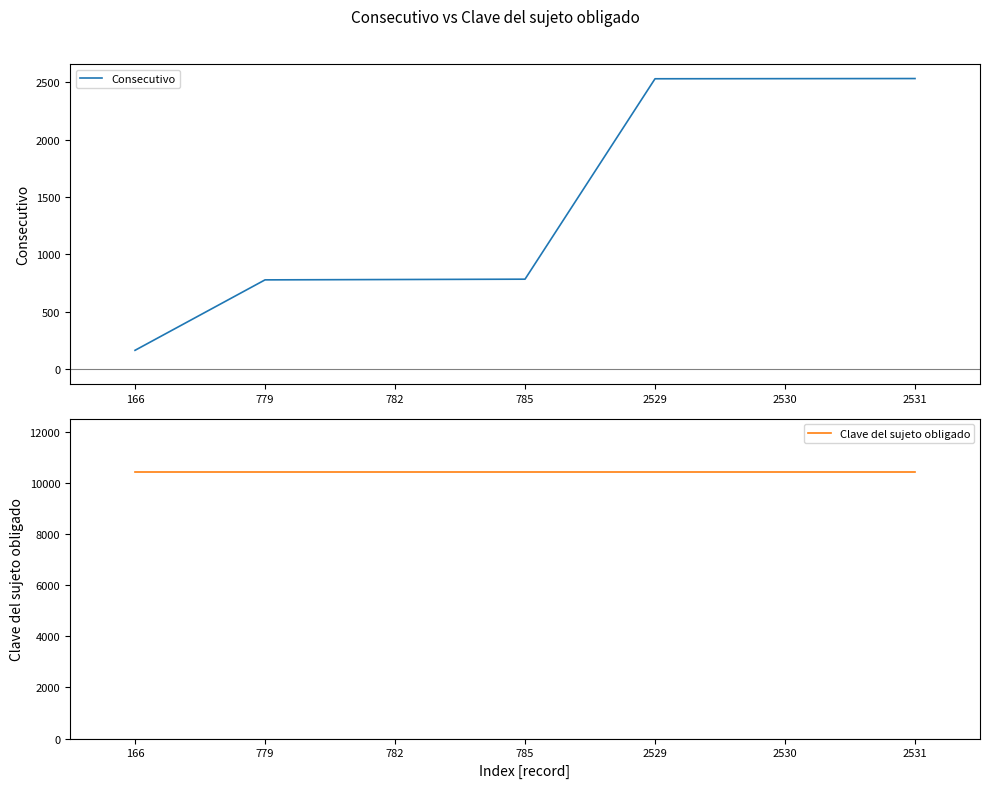

What is the difference between the second highest and second lowest values in the Consecutivo series?

1751